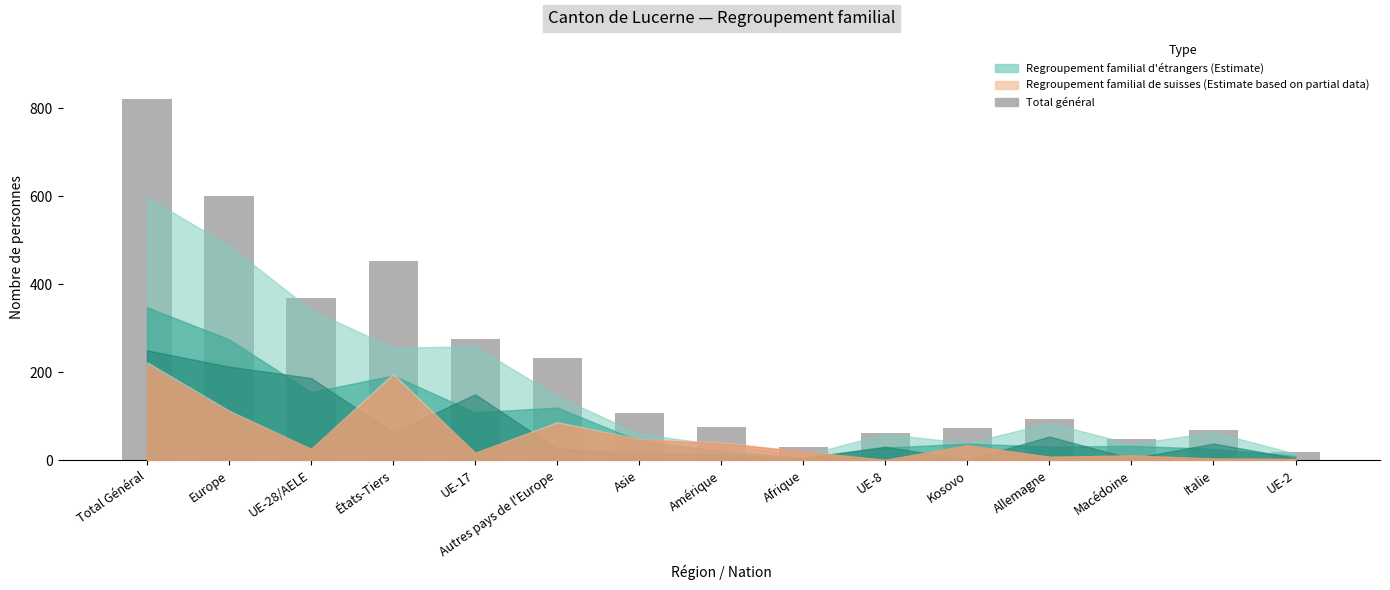

Which label corresponds to the largest value in the chart?

Total Général